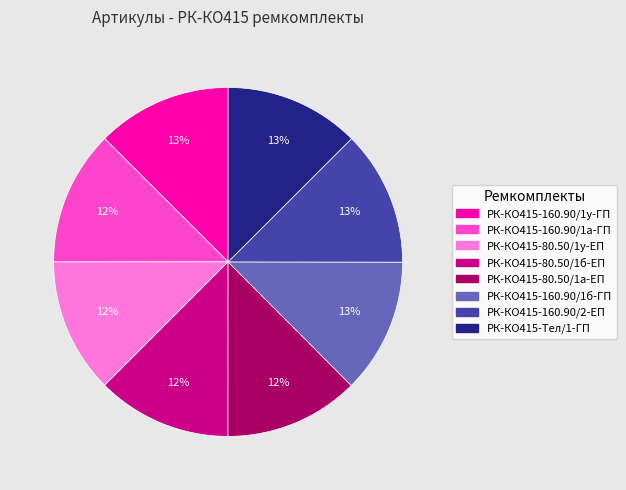

Combined, do РК-КО415-160.90/1а-ГП and РК-КО415-160.90/1у-ГП account for over 50%?

No